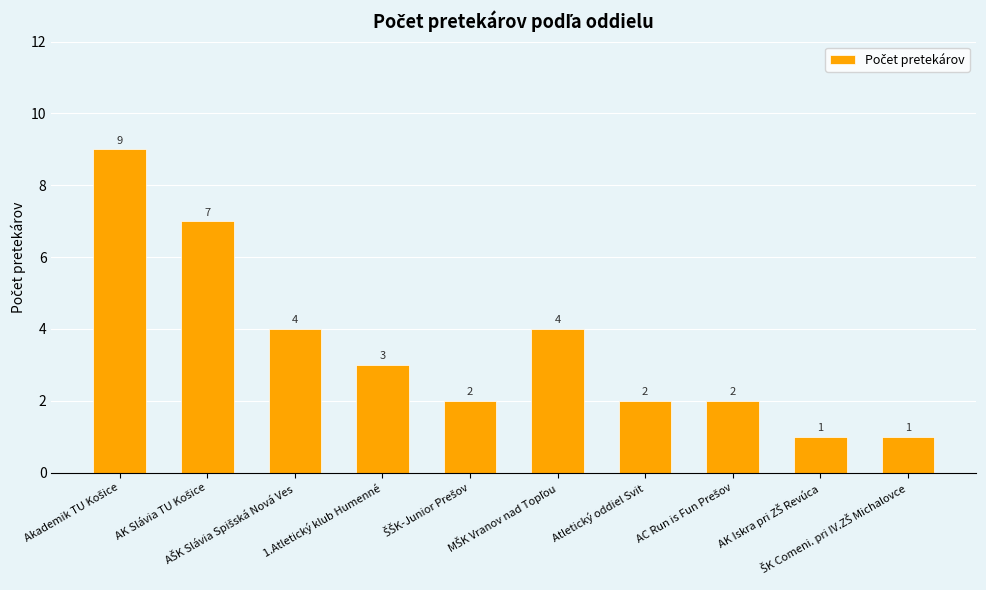

What is the difference between the maximum and minimum values?

8